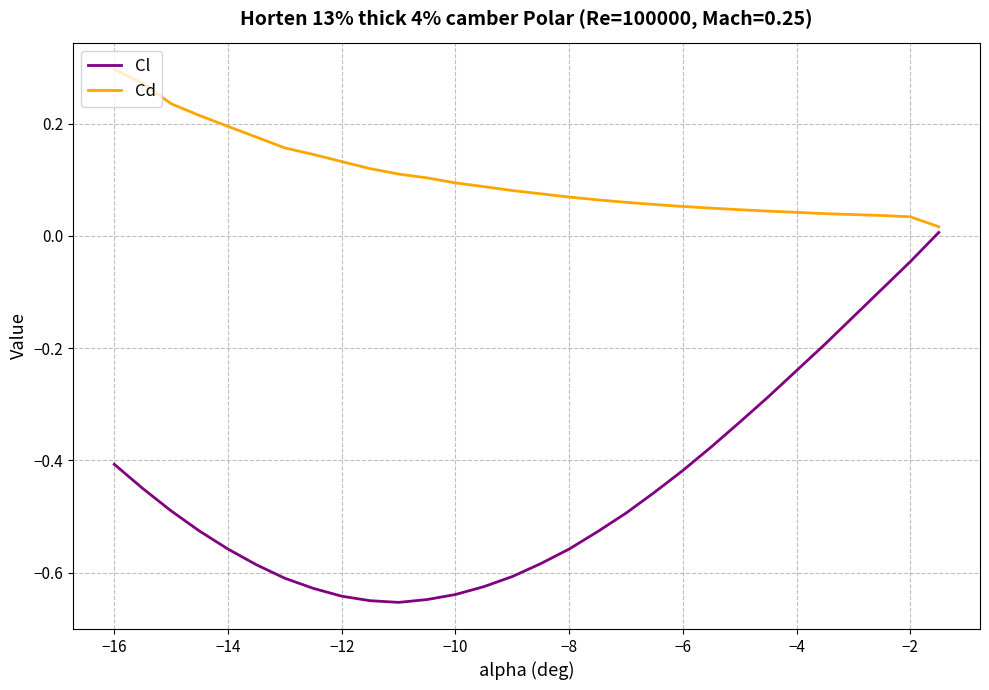

Which series has the largest range (max minus min)?

Cl